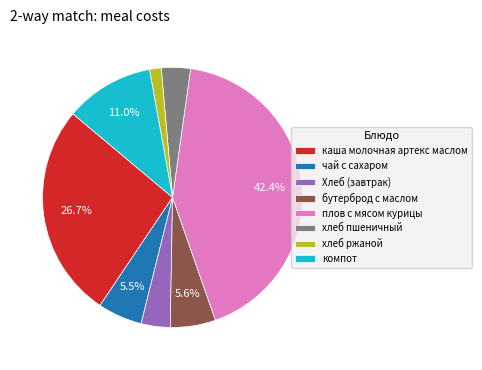

Between плов с мясом курицы and хлеб ржаной, which is larger?

плов с мясом курицы